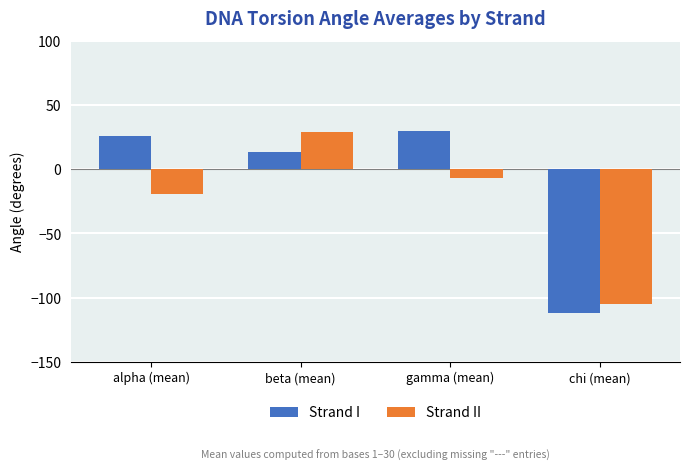

At which category does the chart reach its minimum across all series?

chi (mean)